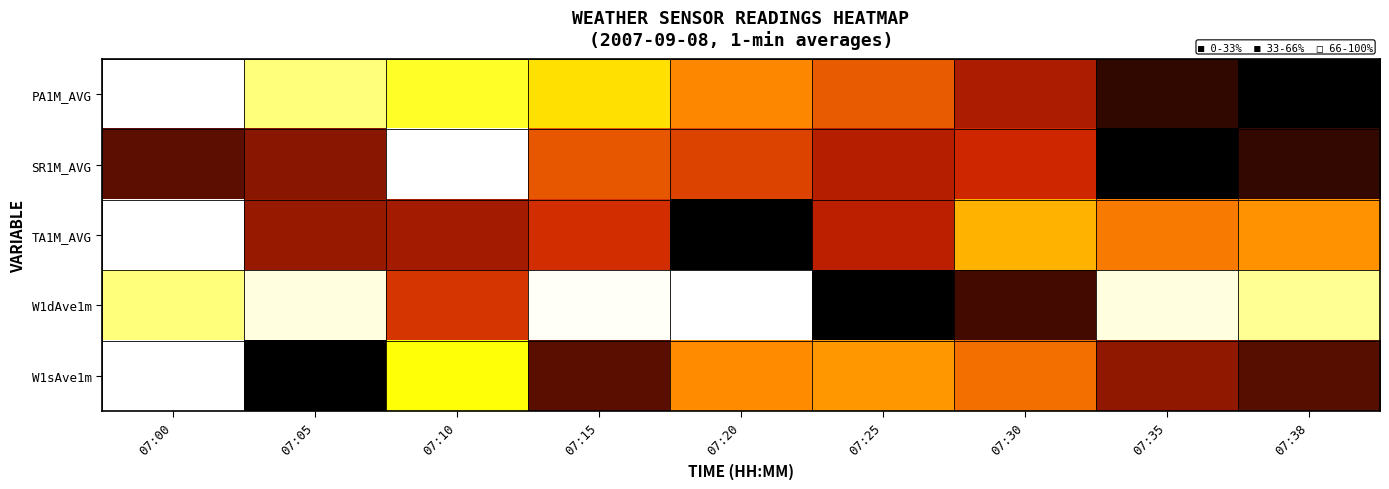

Which has a higher value, 07:15 or 07:05?

07:15